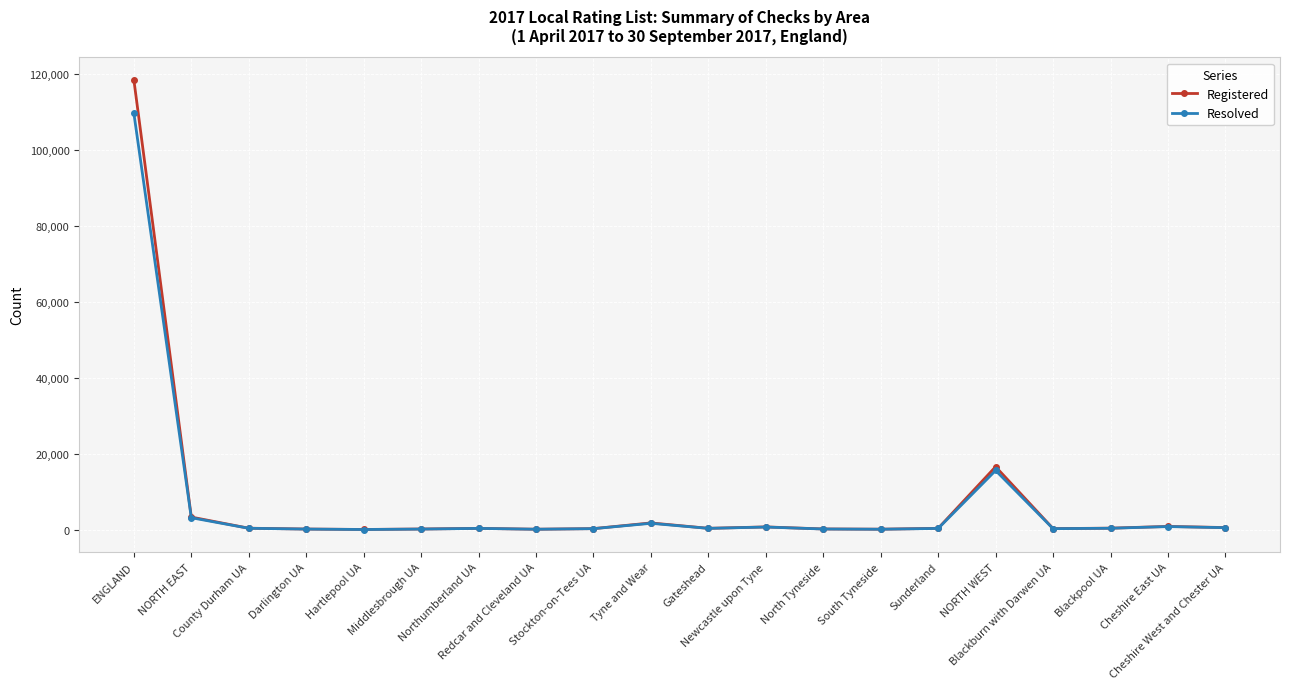

At which category is the sum across all series the highest?

ENGLAND